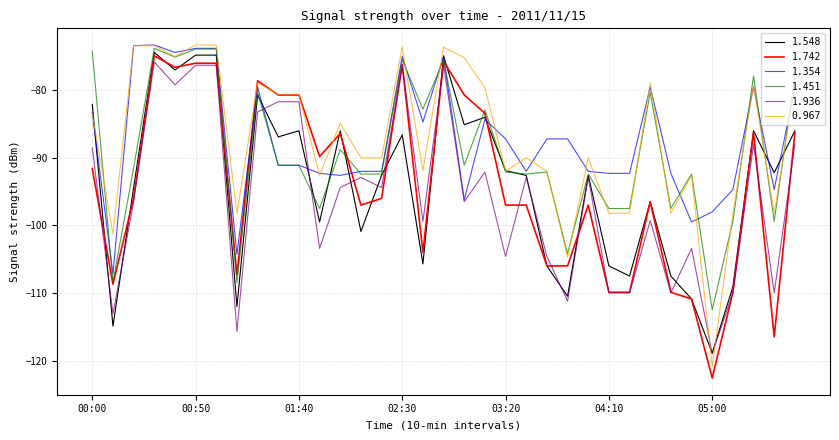

How many intersections are there between 1.742 and 1.354?

4